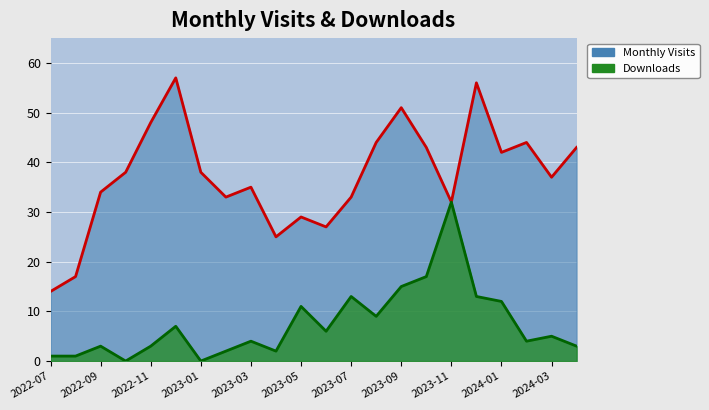

True or false: monthly_visit and monthly_download_resource cross at least once.

False